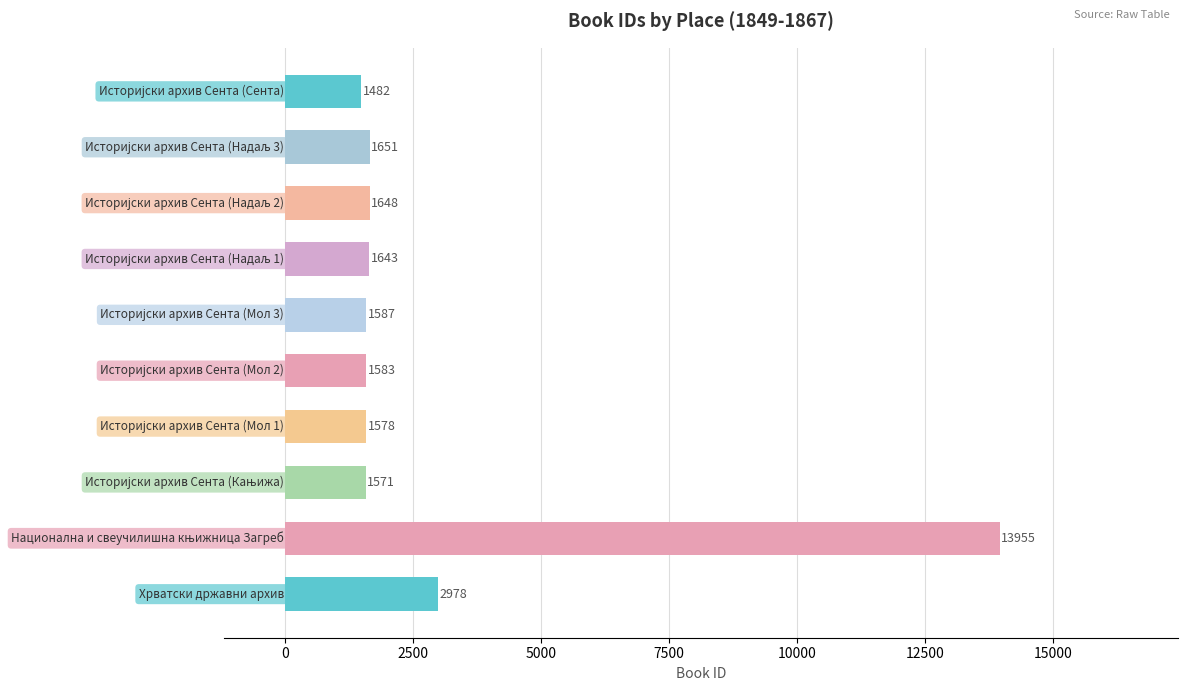

What is the greatest value displayed?

13955